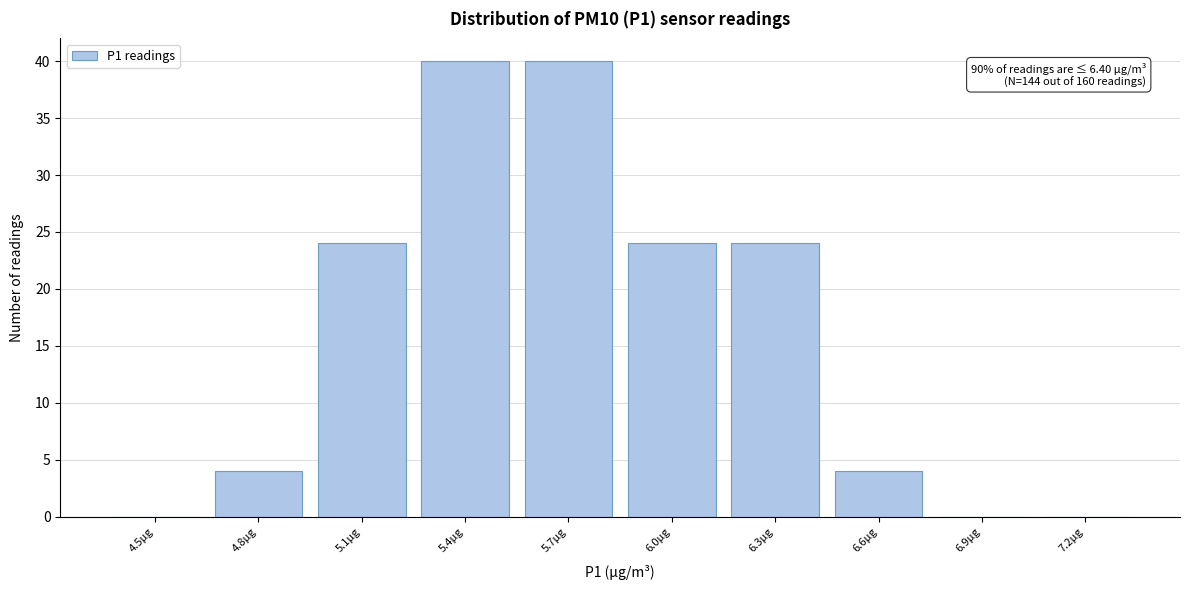

Reading right to left, what are all the values shown in this chart?

7.2µg=0	6.9µg=0	6.6µg=4	6.3µg=24	6.0µg=24	5.7µg=40	5.4µg=40	5.1µg=24	4.8µg=4	4.5µg=0